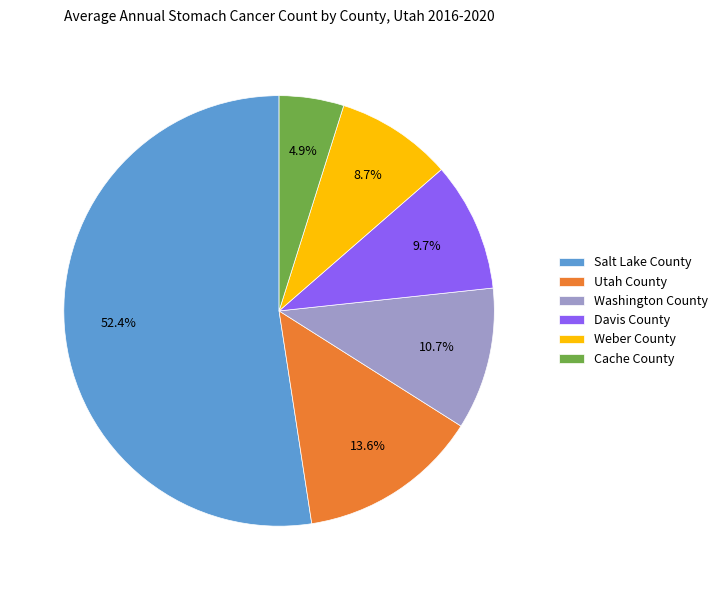

How many slices are in this pie chart?

6